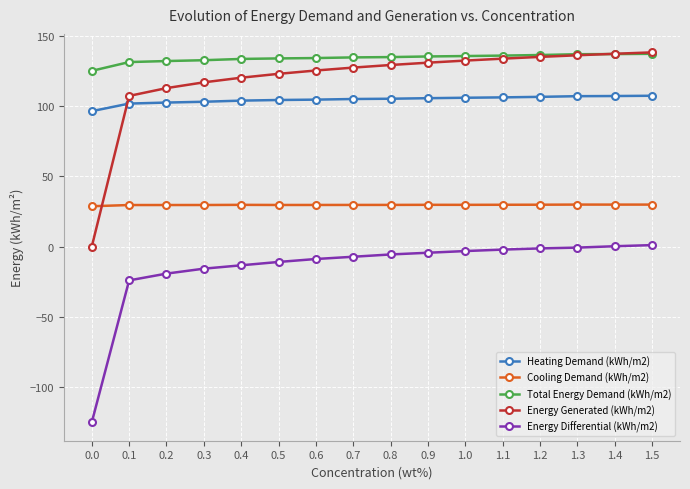

At how many categories does at least one series exceed 4?

16